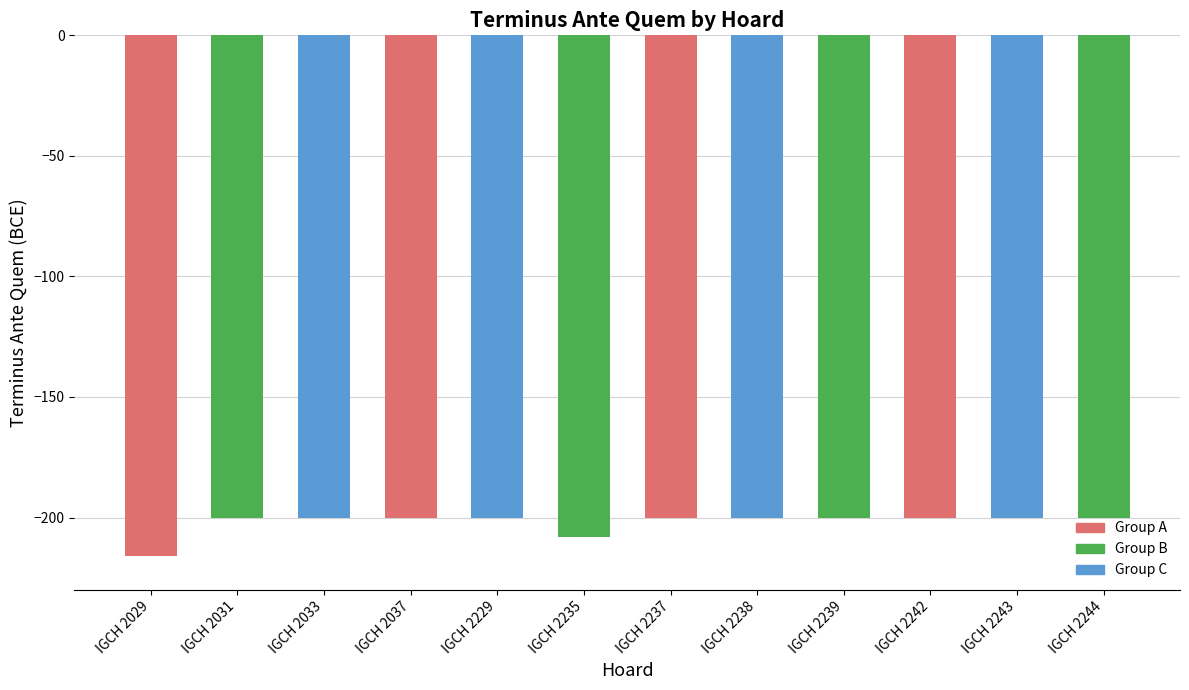

Count the number of categories in the chart.

12